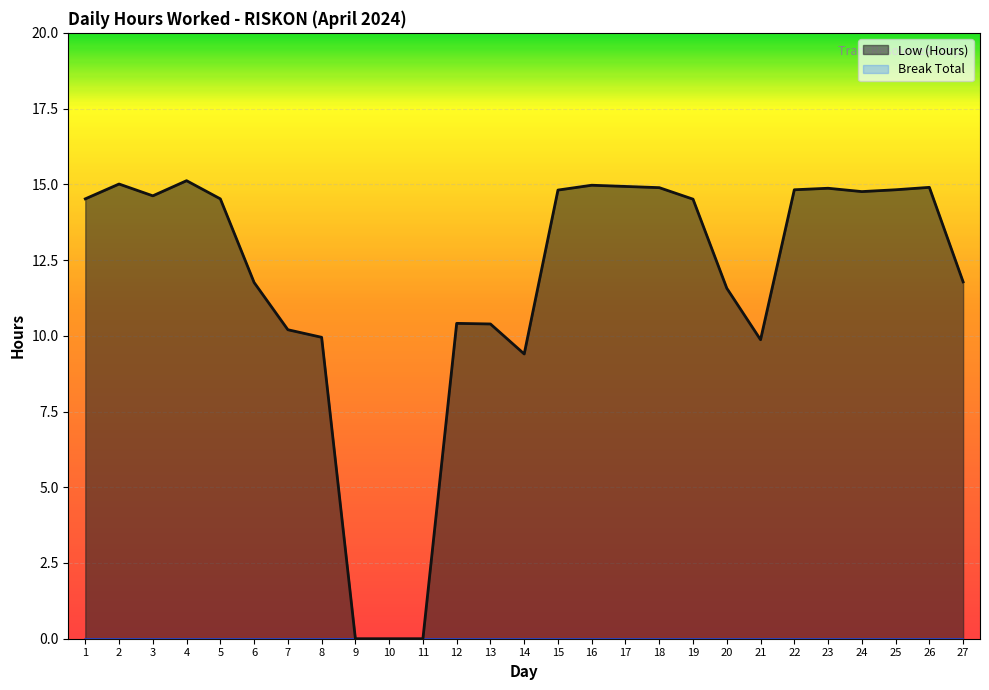

True or false: the data has more than 2 interior local peaks.

True